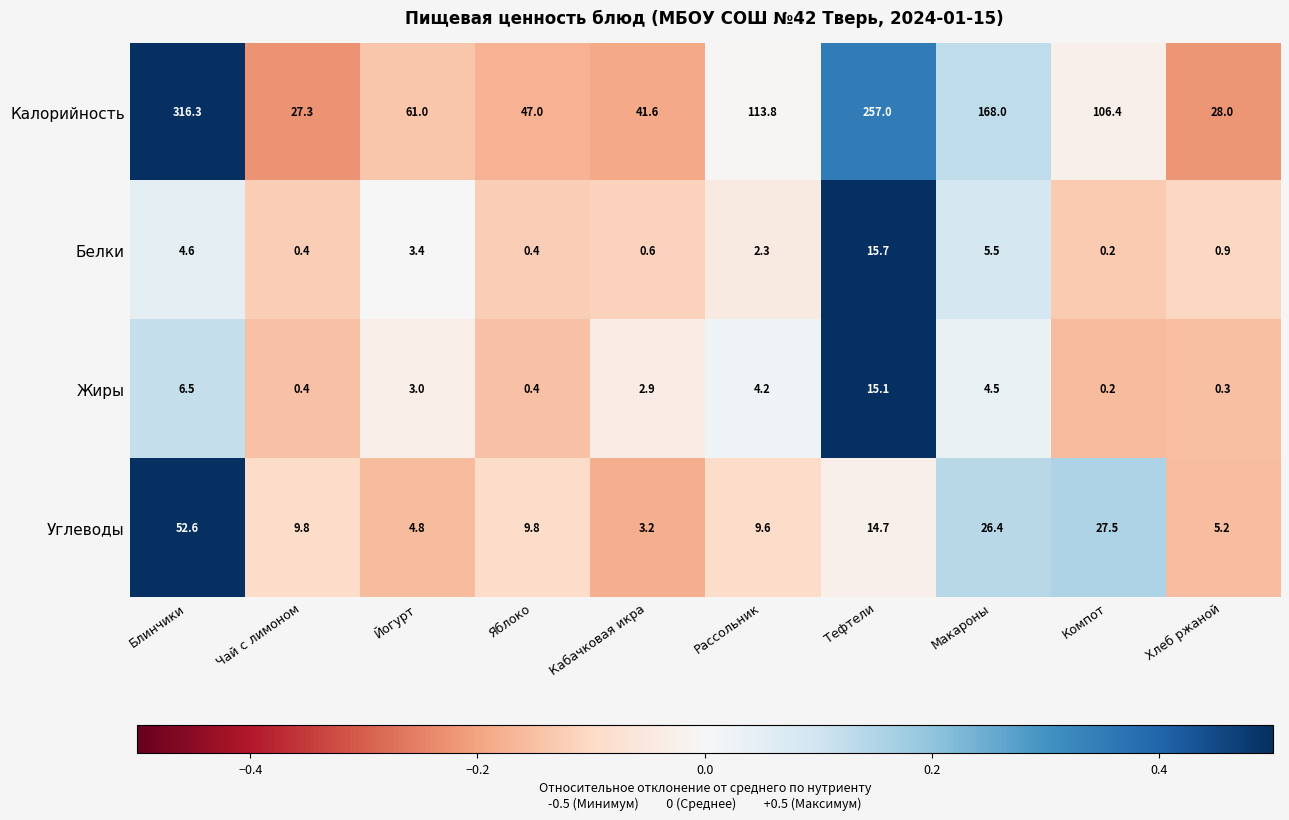

How many series are shown in this chart?

4